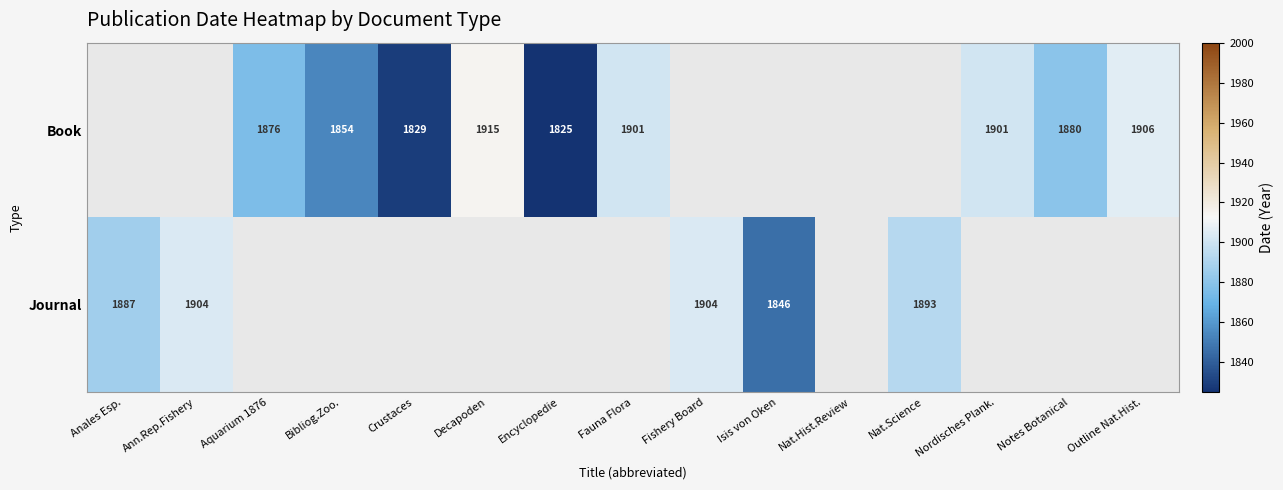

What is the difference between the Book values at Fauna Flora and Bibliog.Zoo.?

47